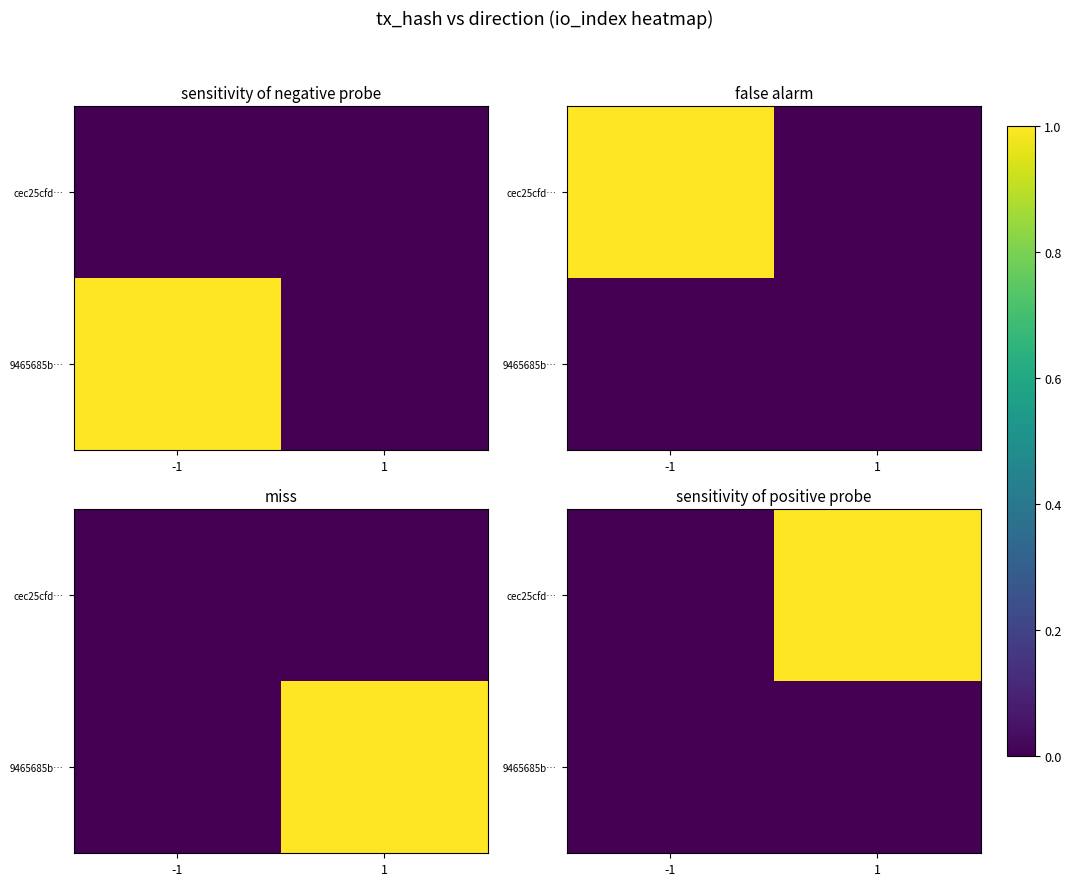

At 1, list the series in order from smallest to largest.

9465685b…, cec25cfd…